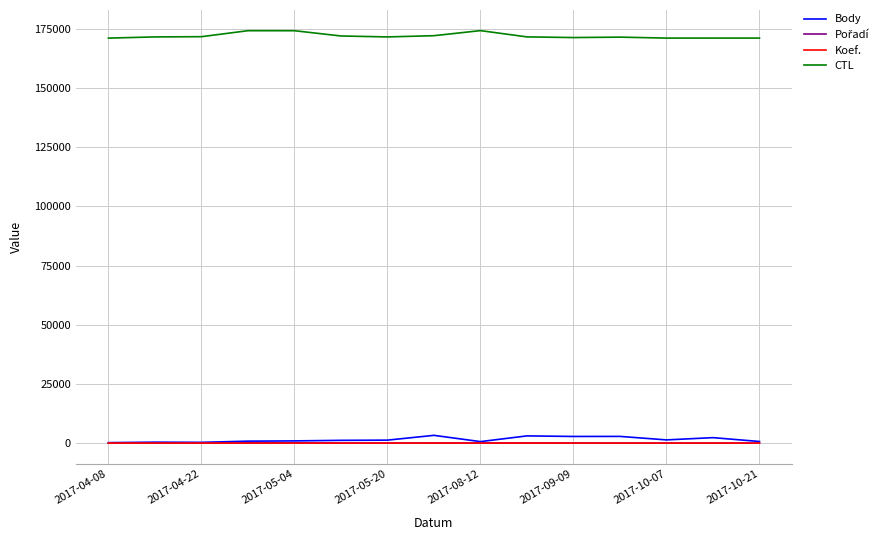

Which series has the largest total across all categories?

CTL